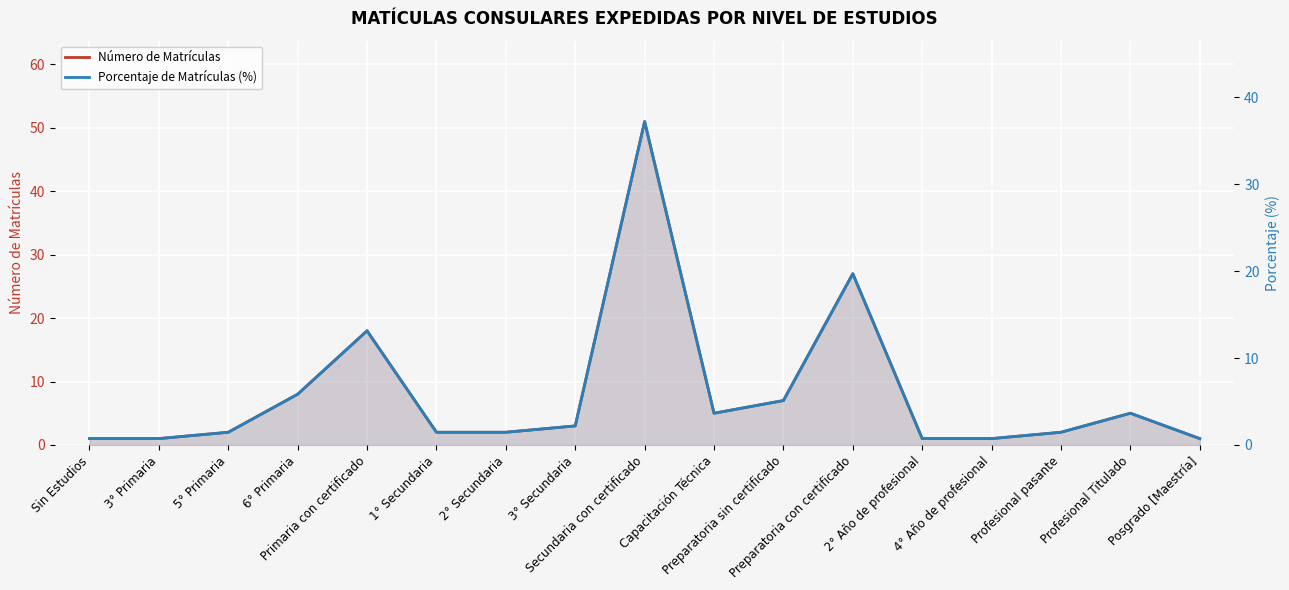

Count the number of categories in the chart.

17